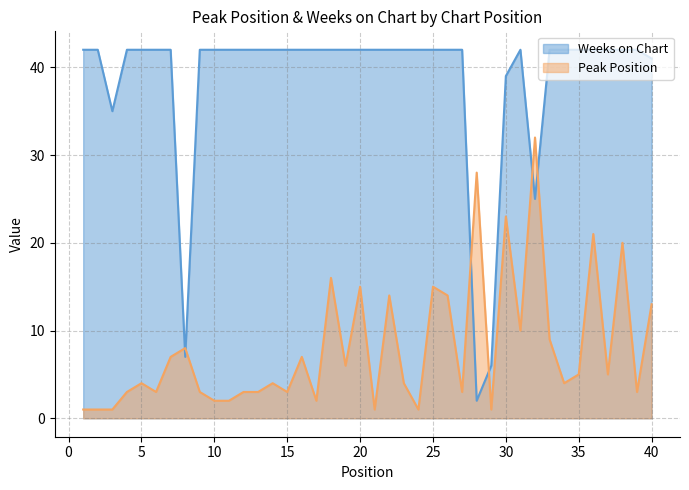

What are all the series names shown in the legend?

Weeks on Chart, Peak Position